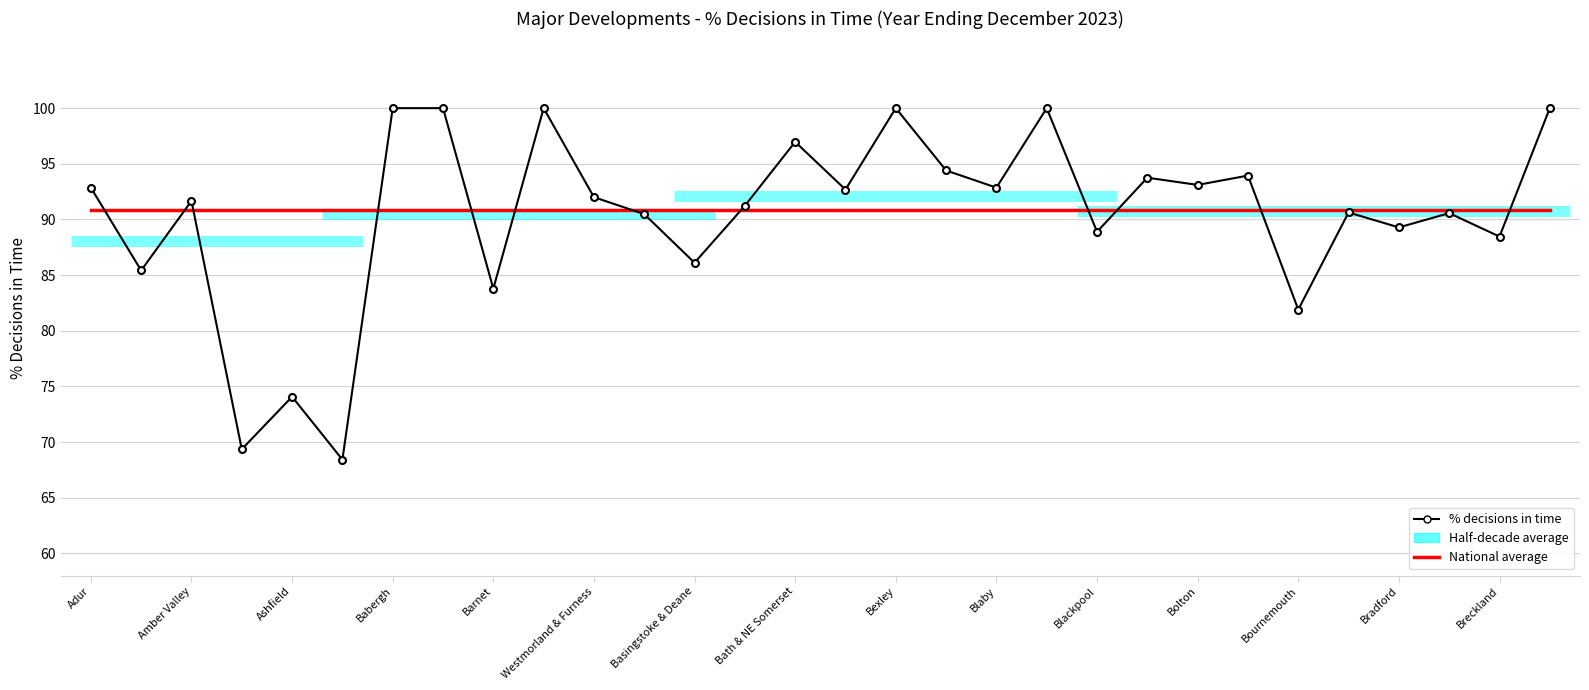

Reading right to left, list all the values displayed in this chart.

Brent=100.0	Breckland=88.5	Braintree=90.6	Bradford=89.3	Bracknell Forest=90.6	Bournemouth=81.9	Boston=93.9	Bolton=93.1	Bolsover=93.8	Blackpool=88.9	Blackburn=100.0	Blaby=92.9	Birmingham=94.4	Bexley=100.0	Bedford=92.7	Bath & NE Somerset=97.0	Bassetlaw=91.2	Basingstoke & Deane=86.1	Basildon=90.5	Westmorland & Furness=92.0	Barnsley=100.0	Barnet=83.8	Barking & Dagenham=100.0	Babergh=100.0	Ashford=68.4	Ashfield=74.1	Arun=69.4	Amber Valley=91.7	Cumberland=85.4	Adur=92.9